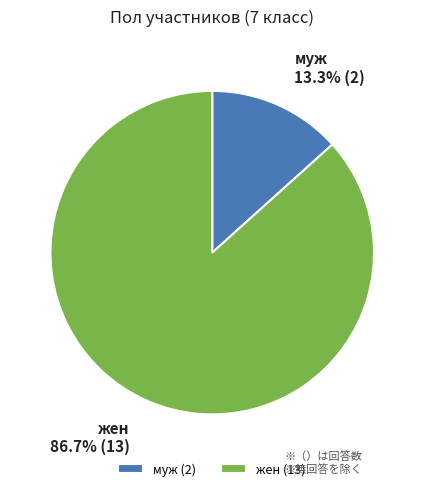

To the nearest percent, what percentage of the pie is жен?

87%